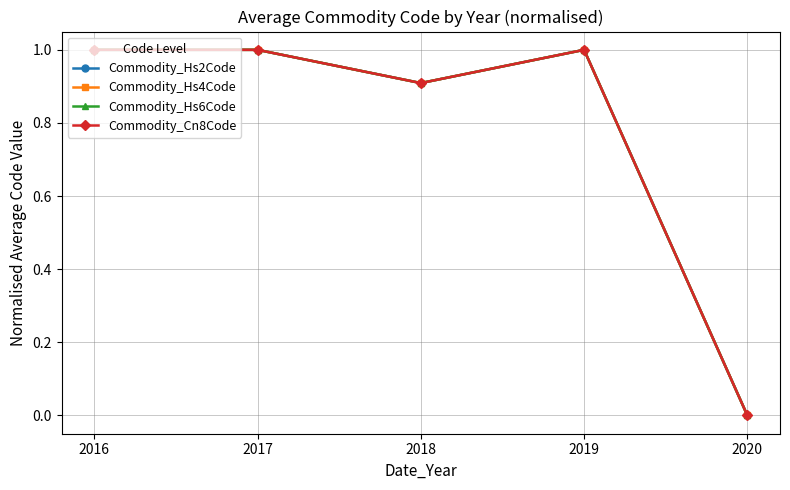

True or false: Commodity_Hs4Code has more than 1 interior local peaks.

False